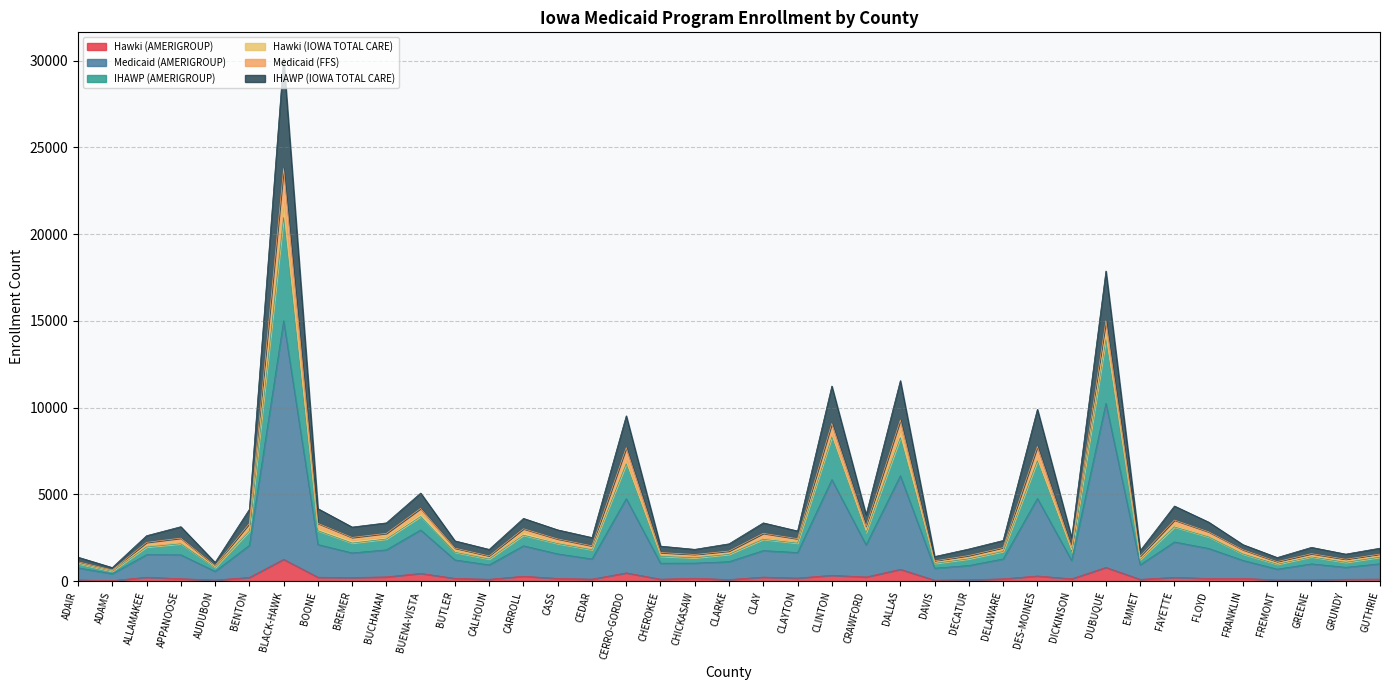

In IHAWP (IOWA TOTAL CARE), how many points are higher than both neighbors (excluding endpoints)?

12